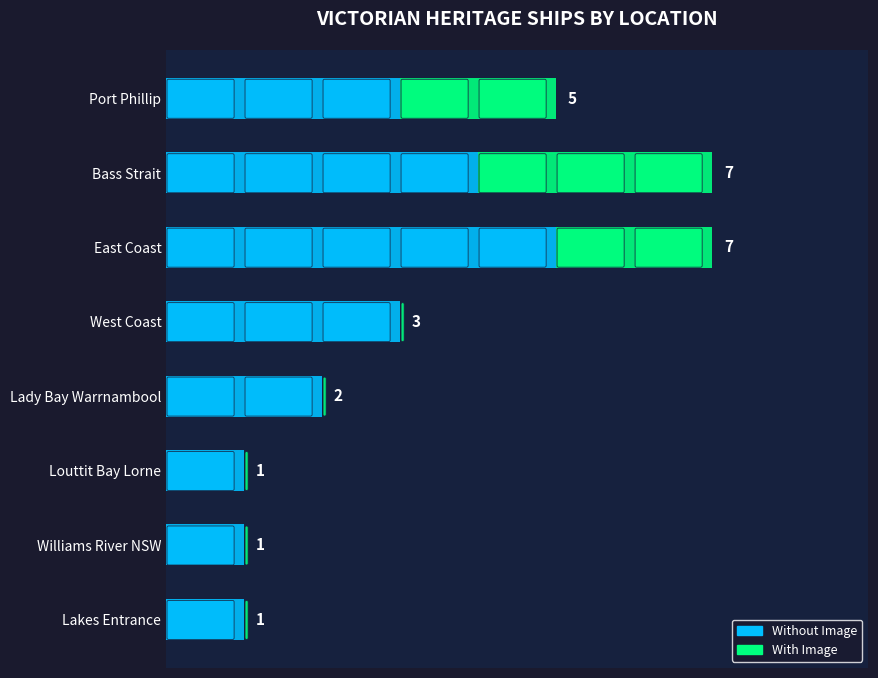

At which label does Without Image reach its peak?

East Coast